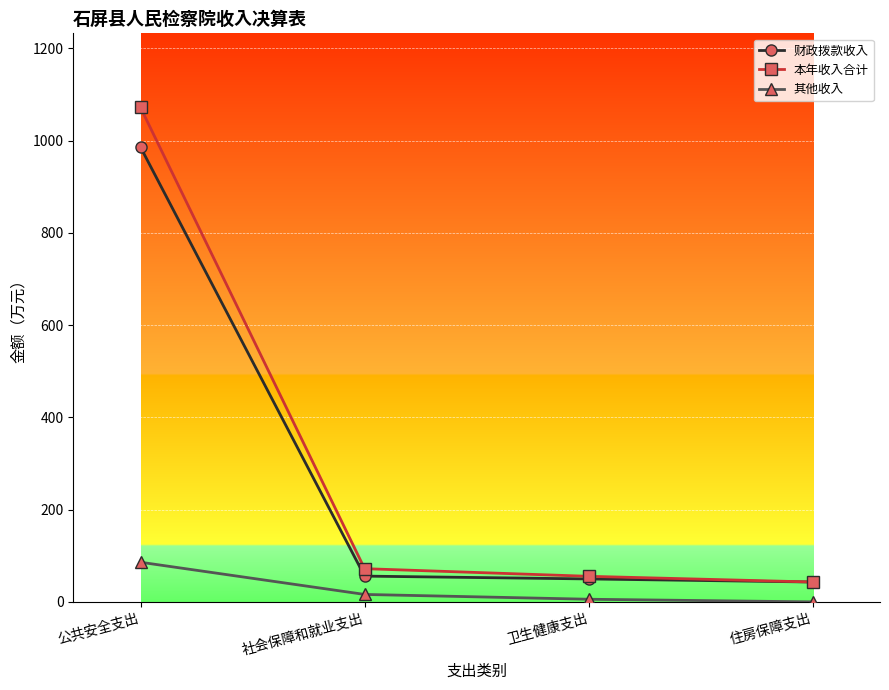

Reading right to left, what are all the values shown in this chart?

财政拨款收入: 43.1	49.7	55.9	986.0
本年收入合计: 43.1	55.5	72.0	1072.0
其他收入: 0.0	5.7	16.1	86.0